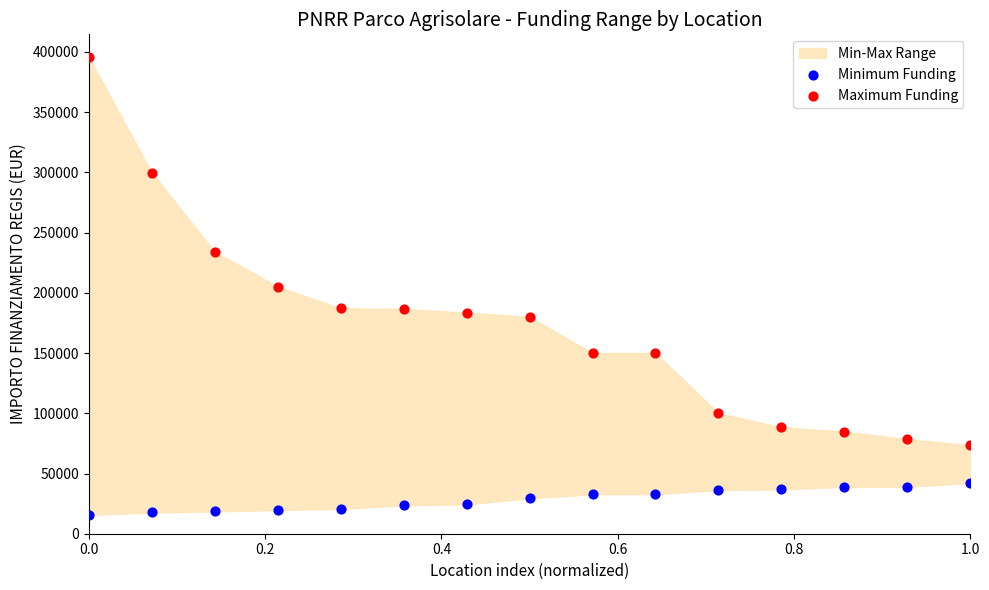

Across all data points, what is the range of Y values (max minus min)?

380014.3